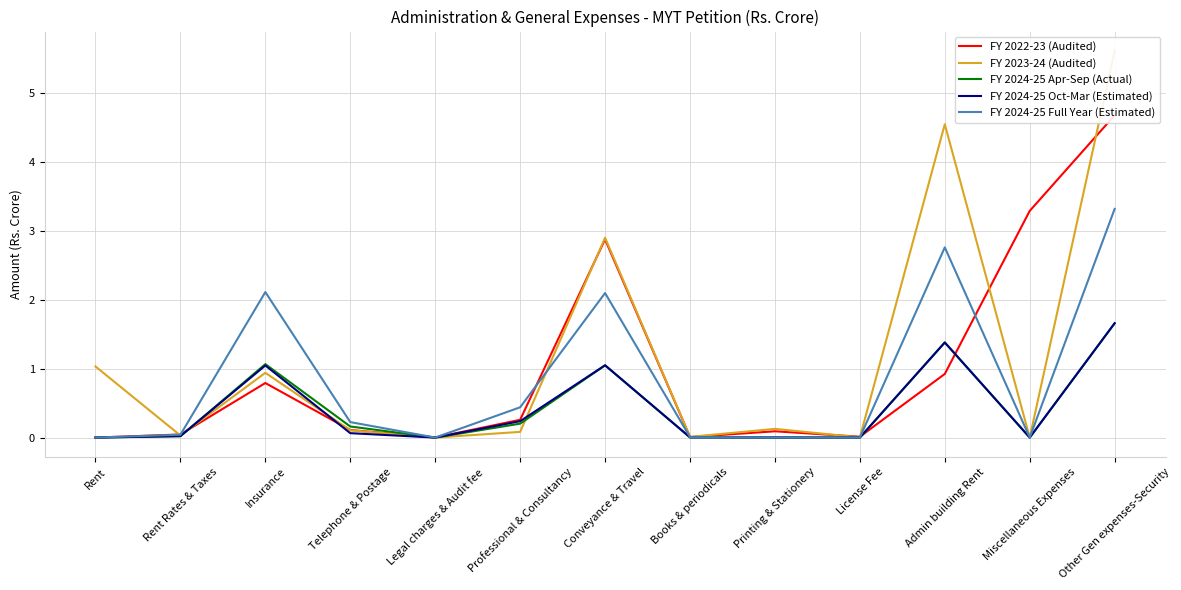

What value does the FY 2024-25 Full Year (Estimated) series have at Professional & Consultancy?

0.4